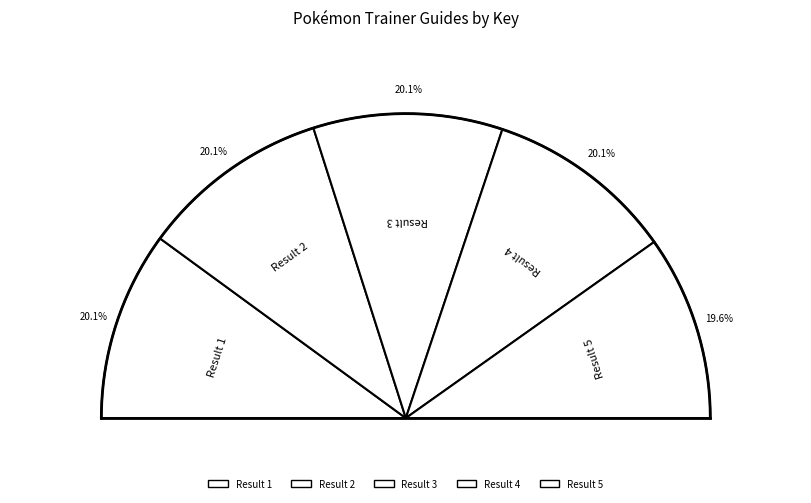

What percentage is NOT represented by Result 4?

79.9%